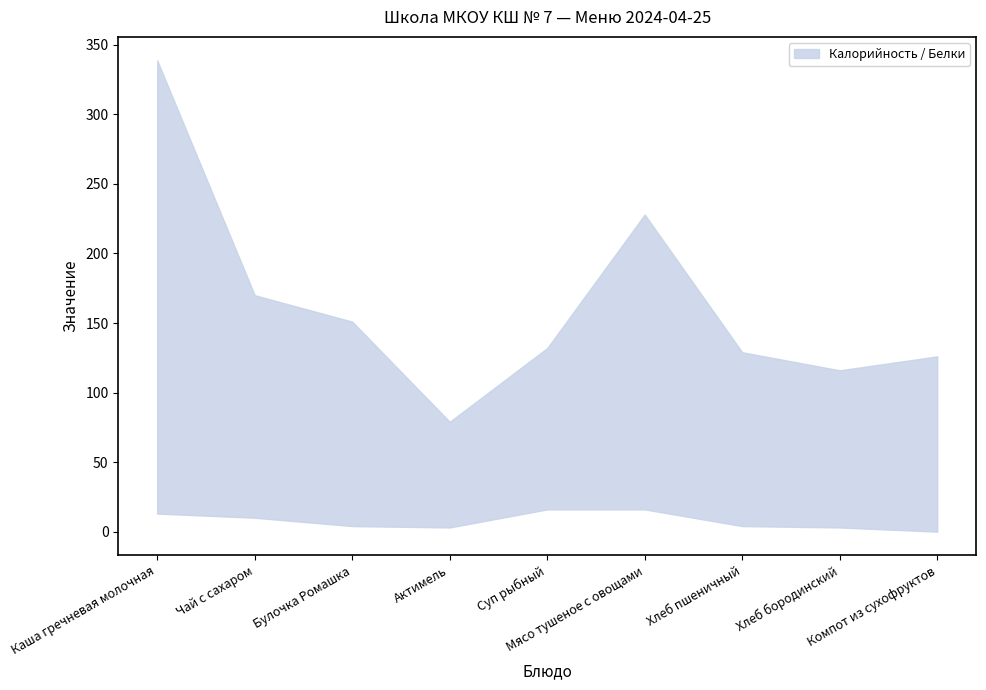

How many data points does each series have?

9